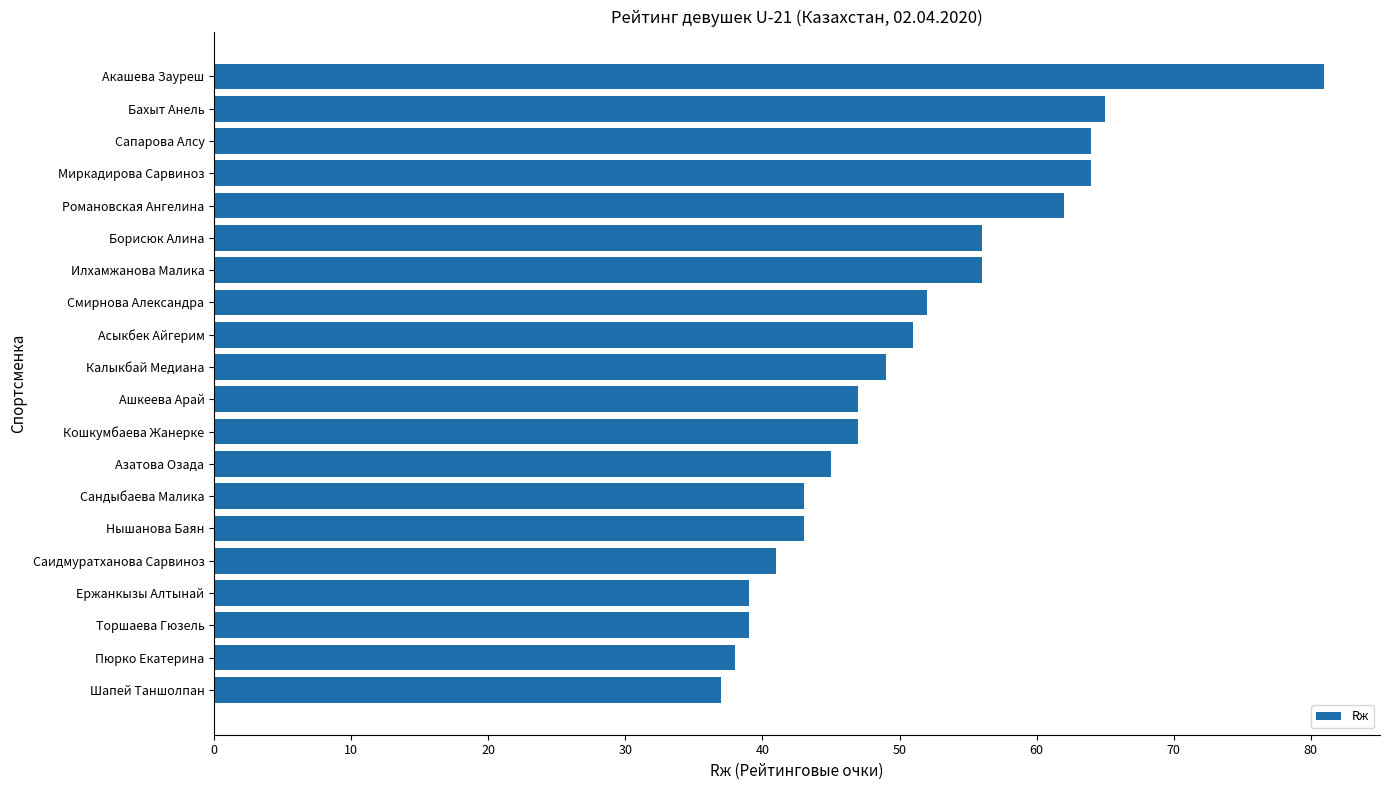

What is the difference between the second highest and minimum values?

28